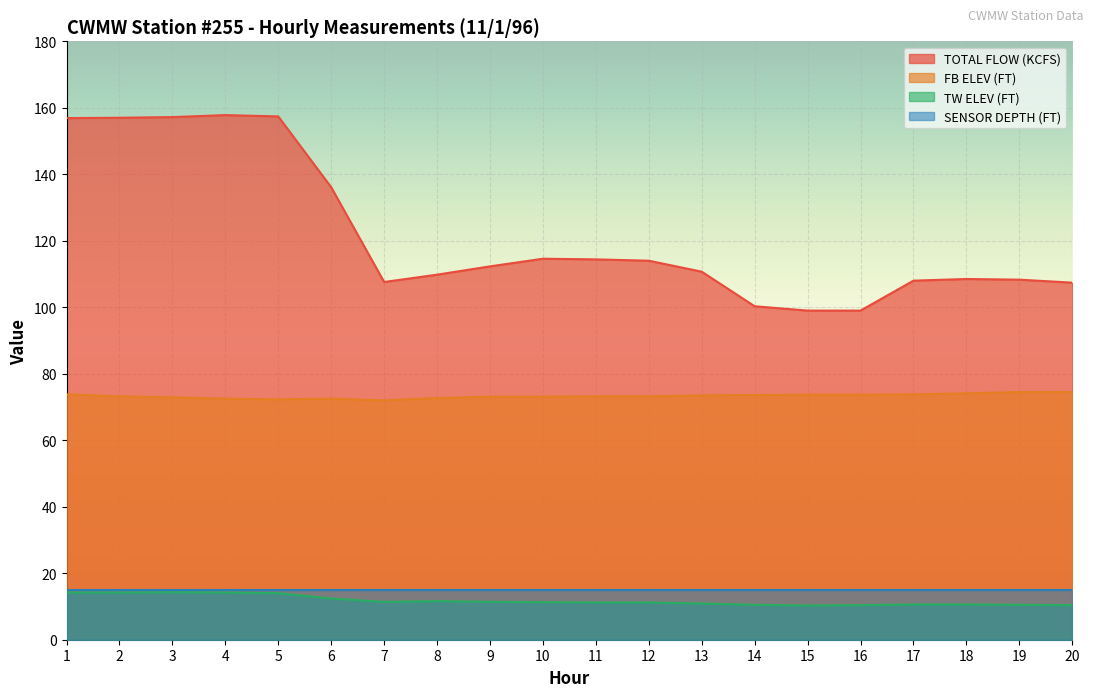

At how many categories does at least one series exceed 49?

20